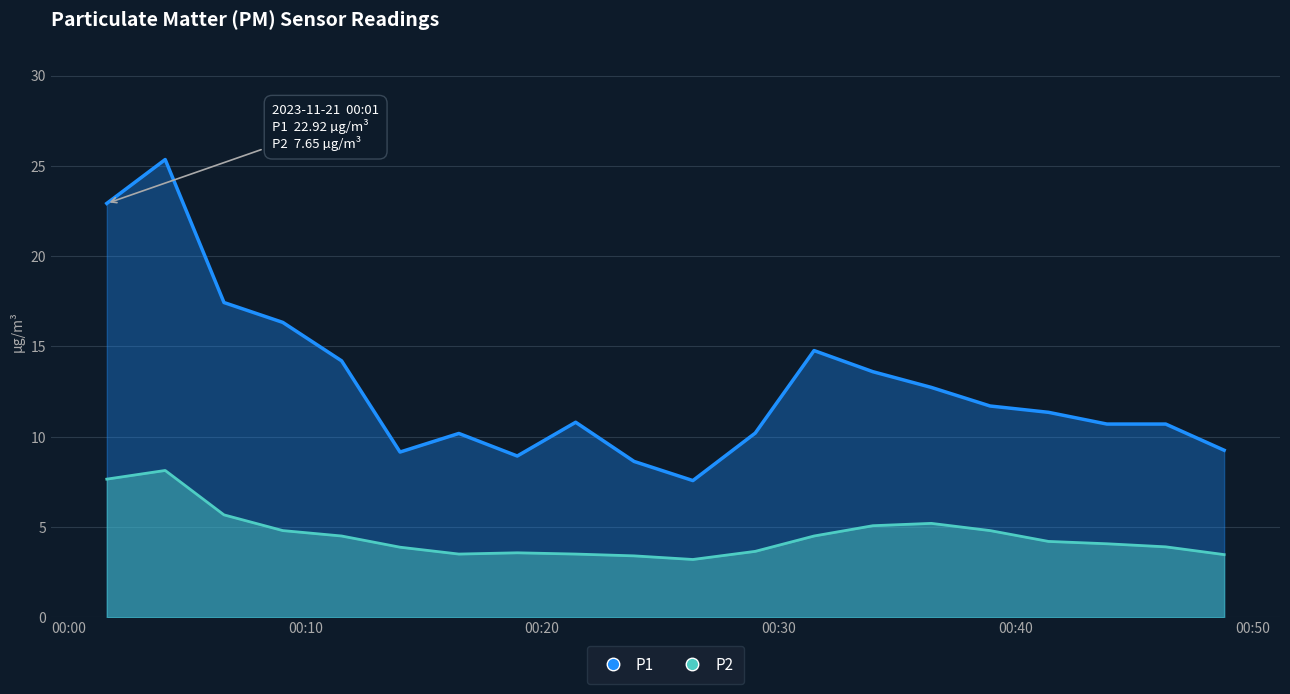

At which category is the sum across all series the highest?

2023-11-21T00:04:05